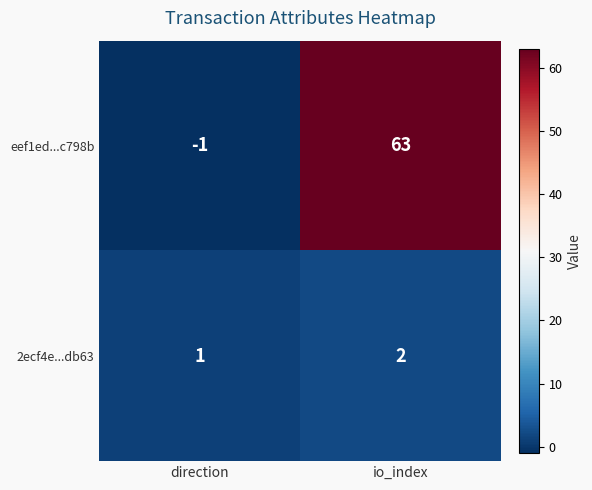

Reading left to right, list all the values displayed in this chart.

eef1ed...c798b: -1	63
2ecf4e...db63: 1	2